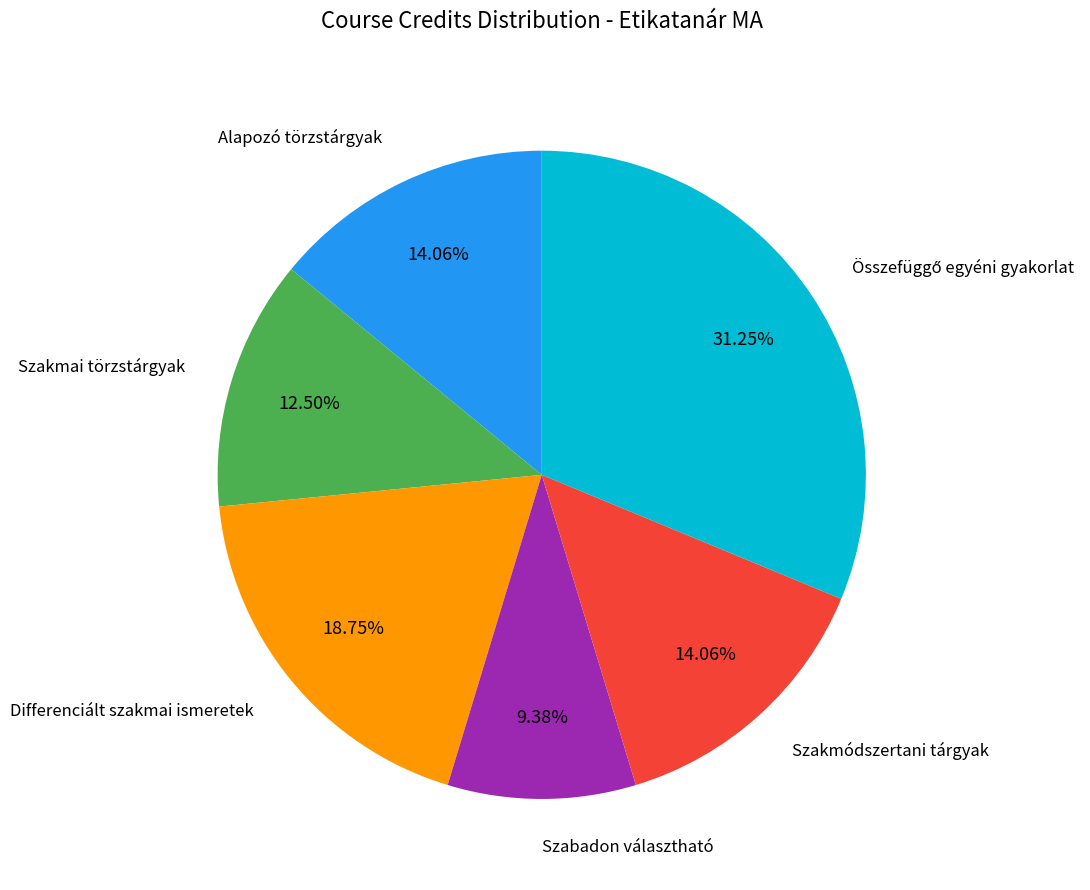

Is there any slice that represents more than half of the pie?

No